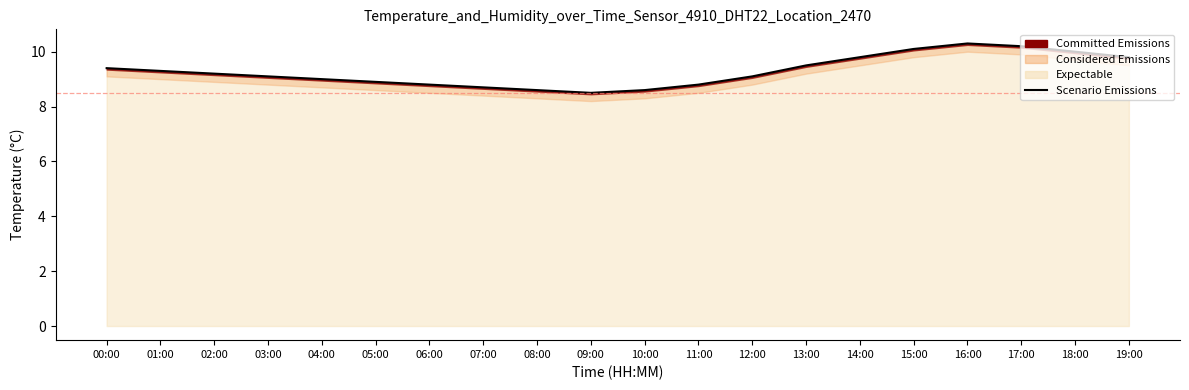

What is the greatest value displayed?

10.3